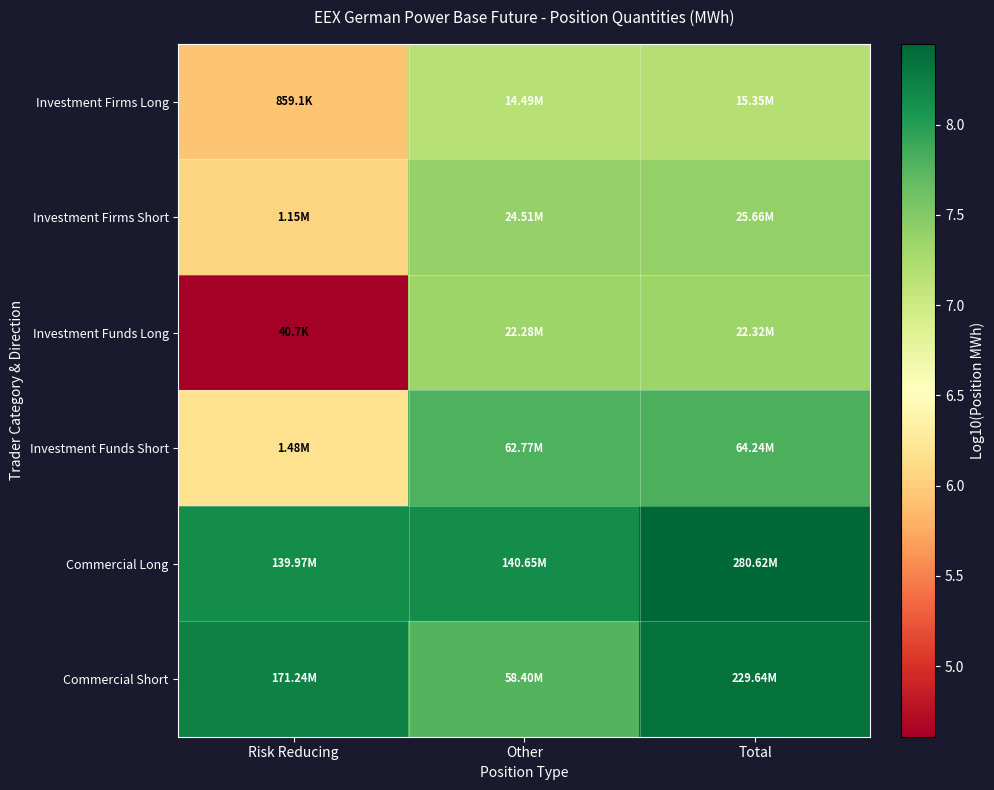

What is the greatest value displayed?

8.4